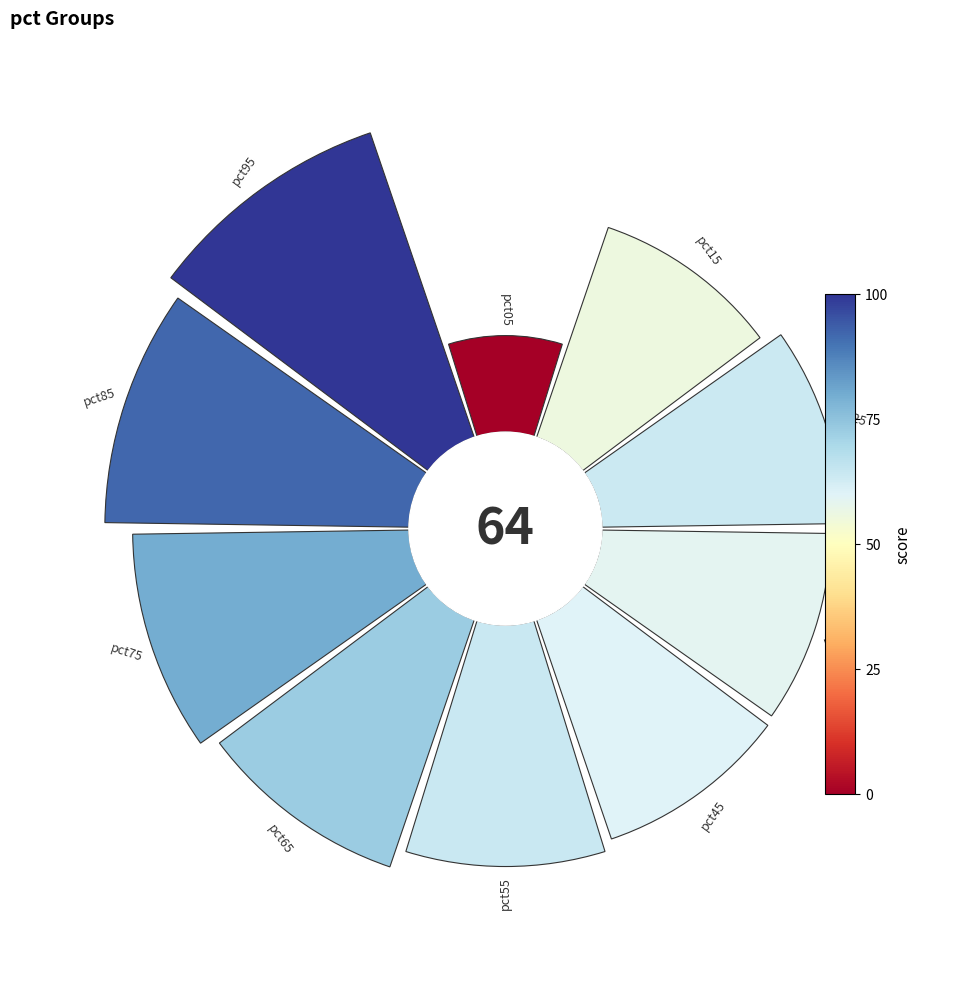

True or false: 90° accounts for 20% of the total.

False